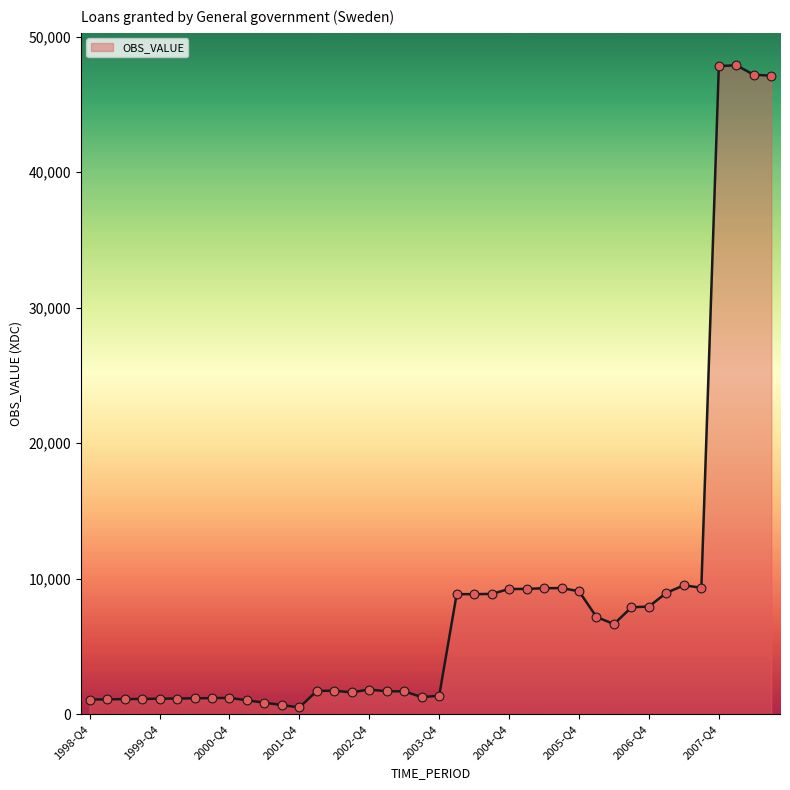

What is the difference between the maximum and minimum values?

47392